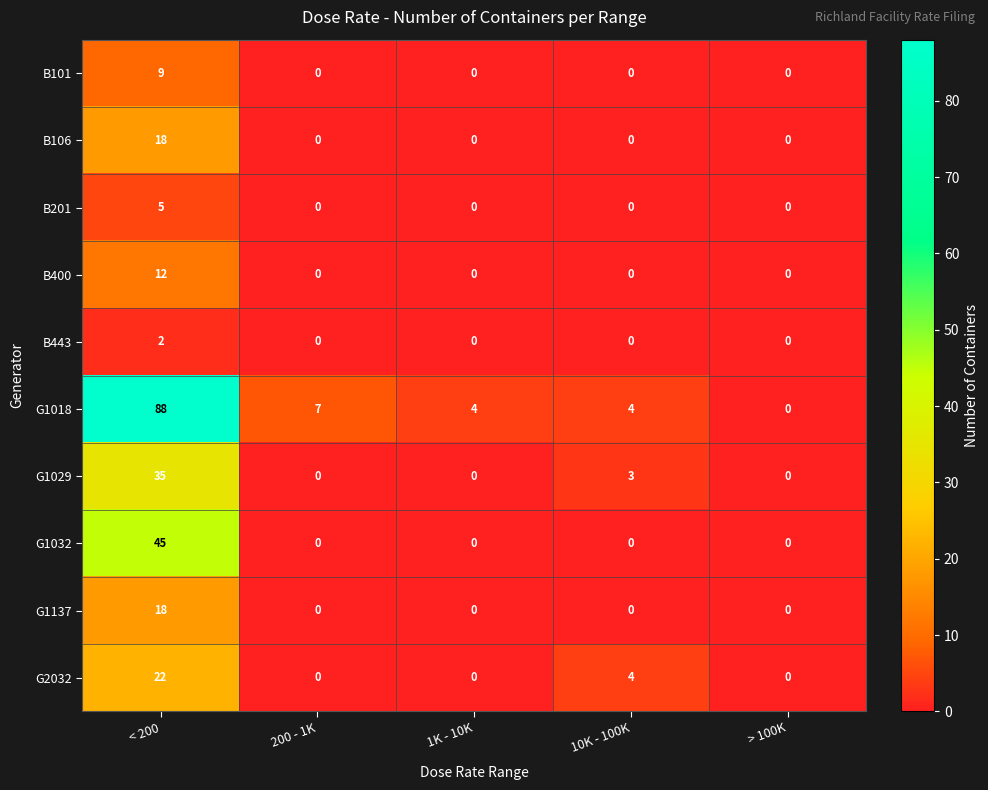

What is the spread (max minus min) of values at 10K - 100K?

4